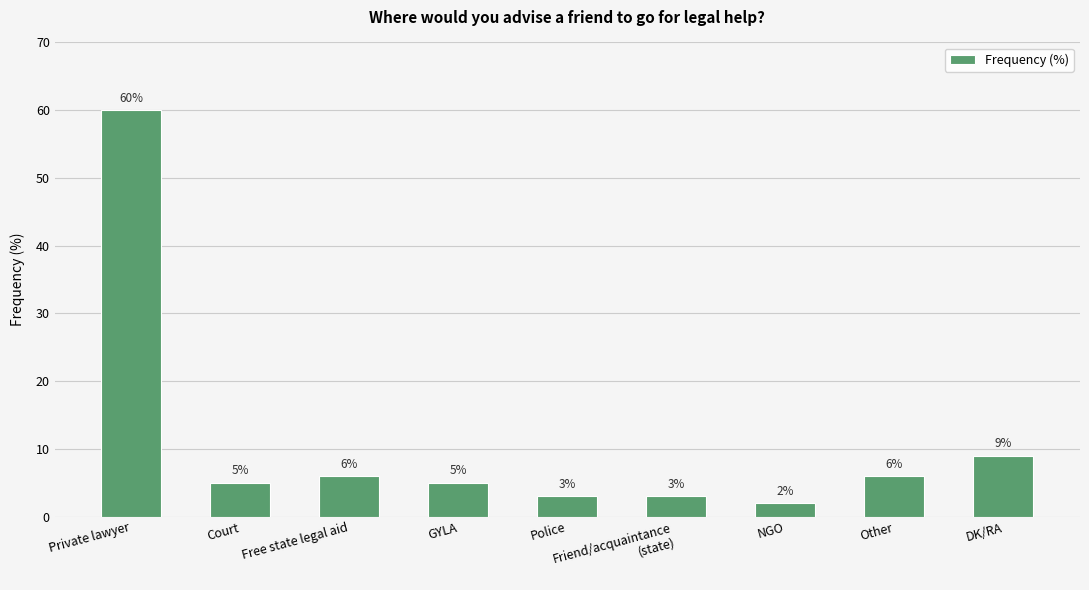

What is the label of the 8th bar from the right?

Court